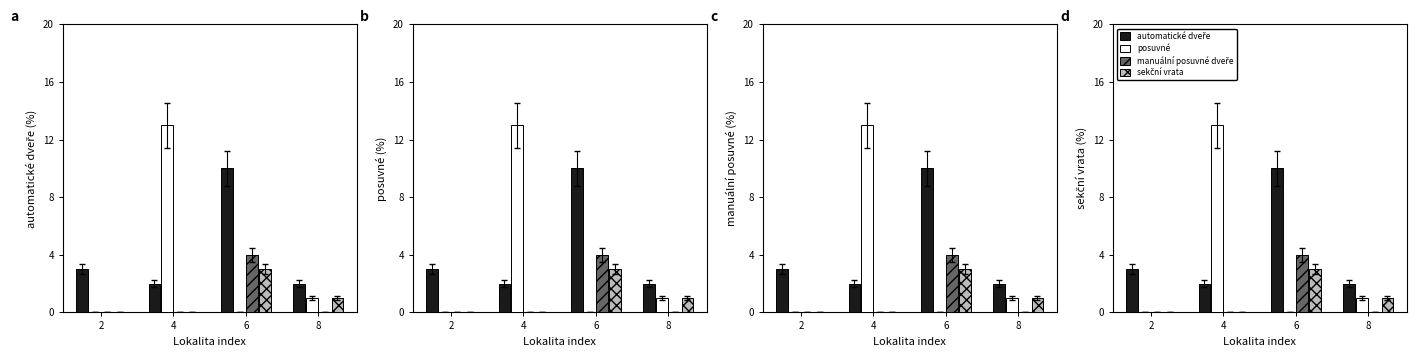

The value of sekční vrata at 2 is 0. True or false?

True